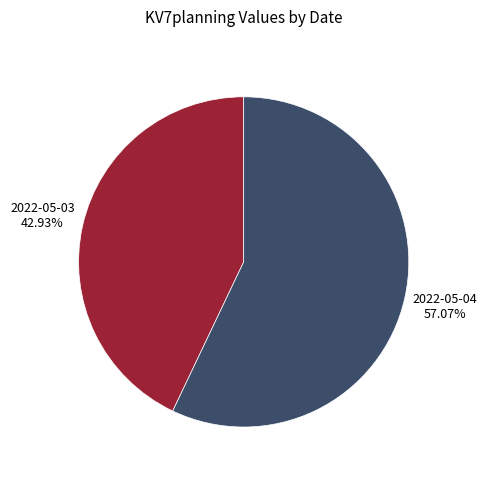

How many slices are in this pie chart?

2